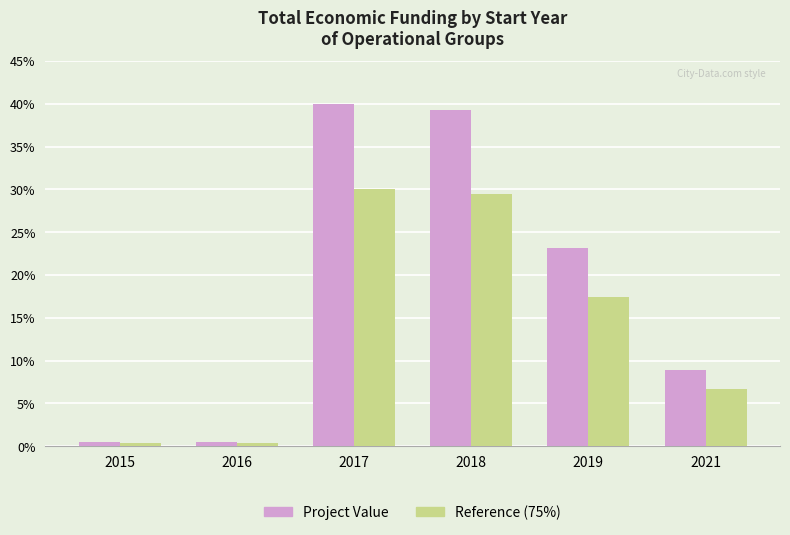

Where does the Reference (75%) series first go above 17?

2017